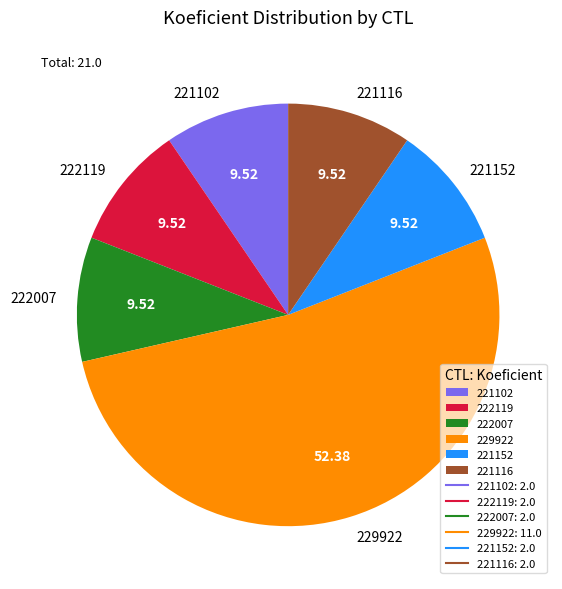

Do 222119 and 221152 together represent more than half of the pie?

No